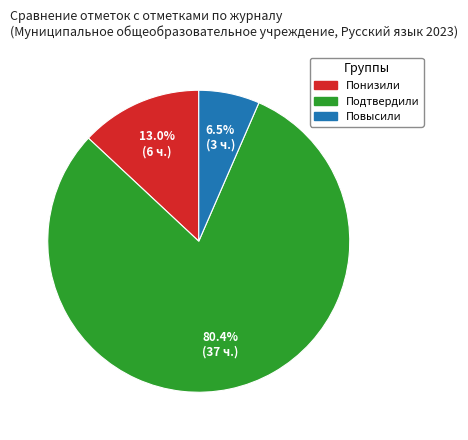

The Понизили slice represents 13% of the pie. True or false?

True